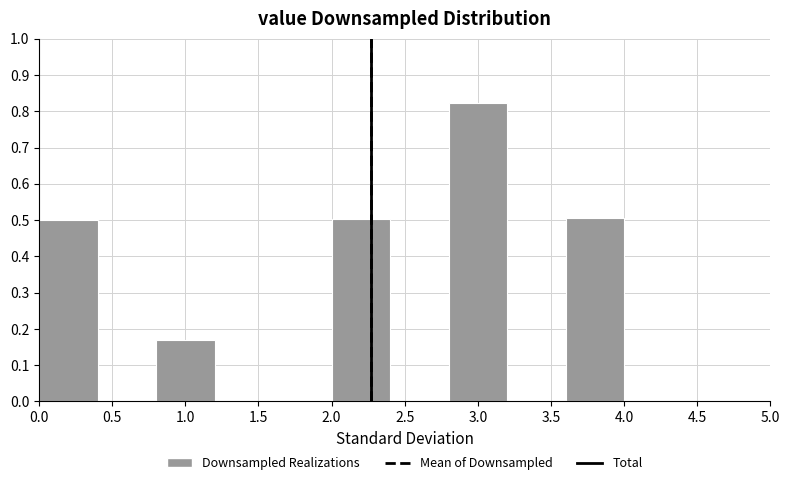

Reading left to right, transcribe this chart: for each bar, give the range it covers on the x-axis and its height. The values are not printed on the chart, so give them approximately, as read against the axis.

0.0 to 0.4: 0.50
0.4 to 0.8: 0
0.8 to 1.2: 0.17
1.2 to 1.6: 0
1.6 to 2.0: 0
2.0 to 2.4: 0.50
2.4 to 2.8: 0
2.8 to 3.2: 0.82
3.2 to 3.6: 0
3.6 to 4.0: 0.51